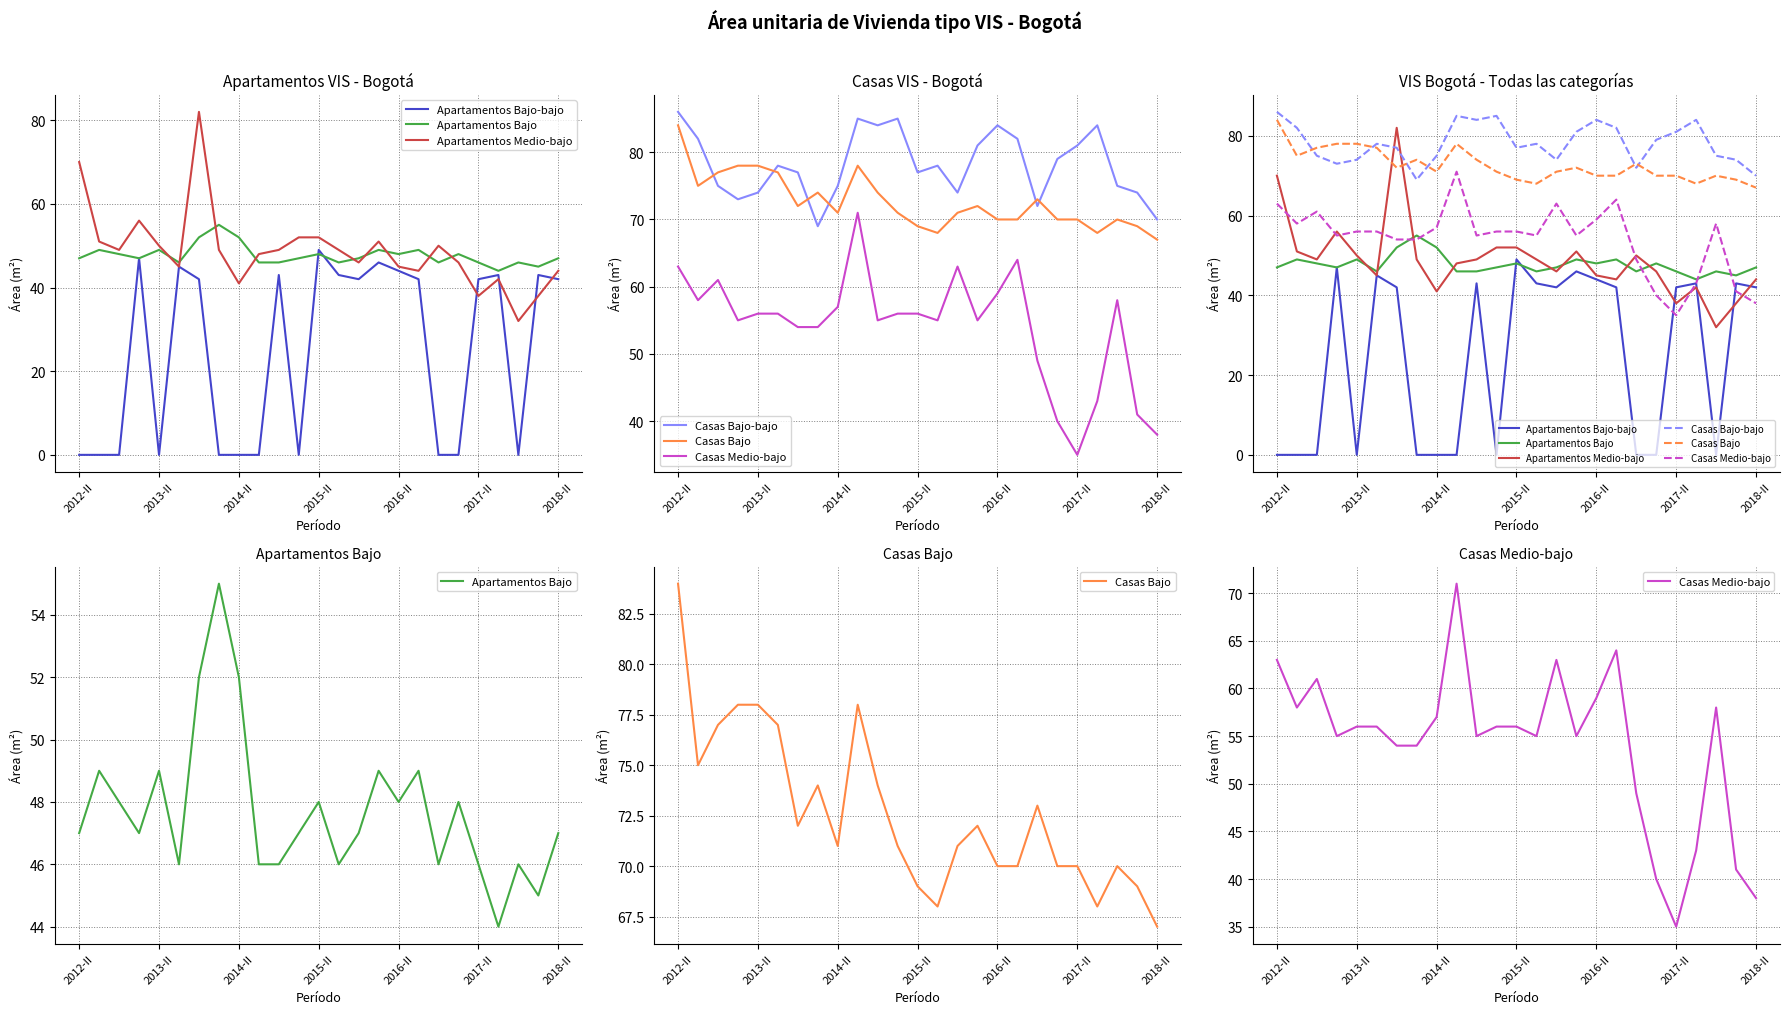

Which series has the largest total across all categories?

Casas Bajo-bajo